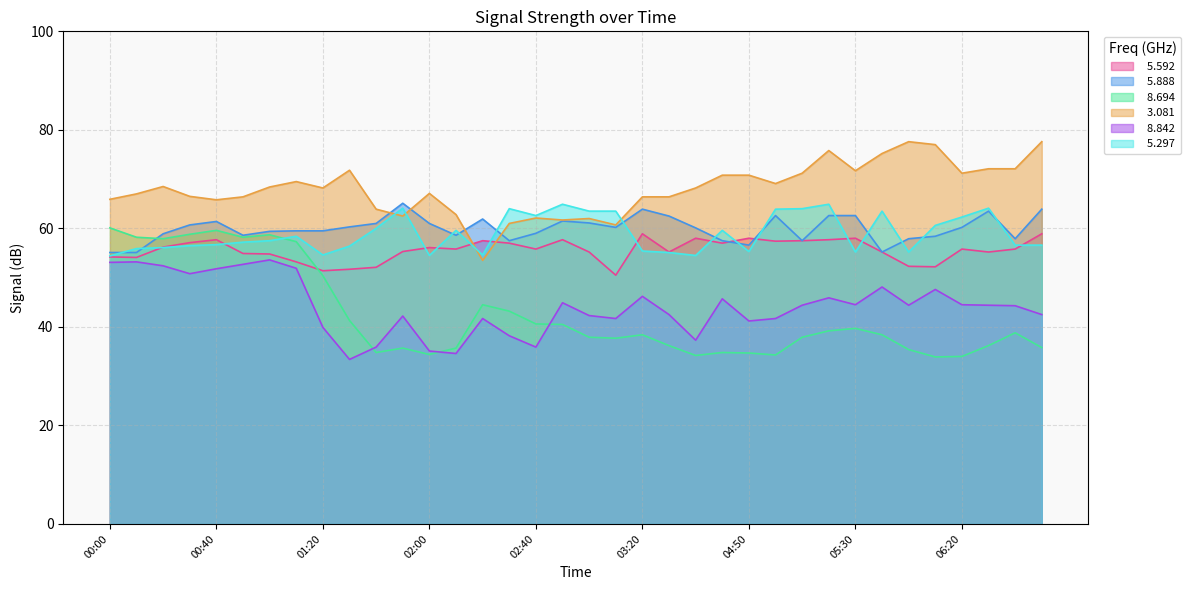

At which label does   5.592 reach its minimum?

03:10